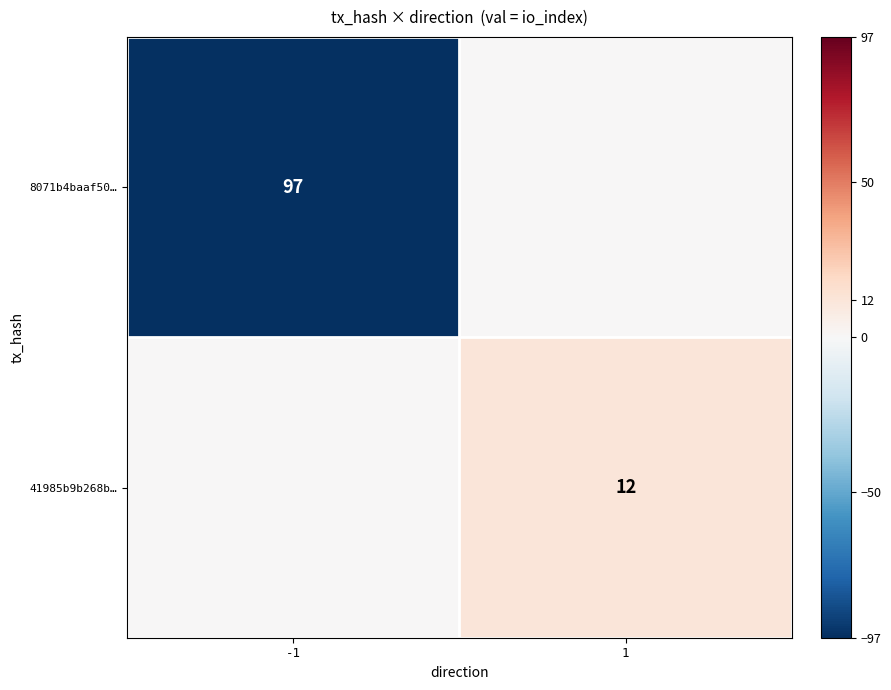

Is it true that 8071b4baaf50… equals 61 at -1?

False